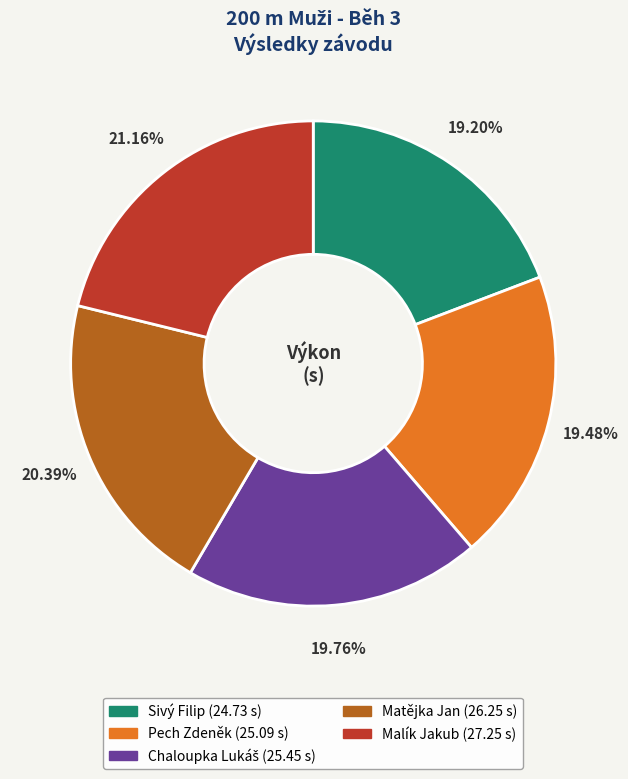

The Pech Zdeněk slice represents 26% of the pie. True or false?

False